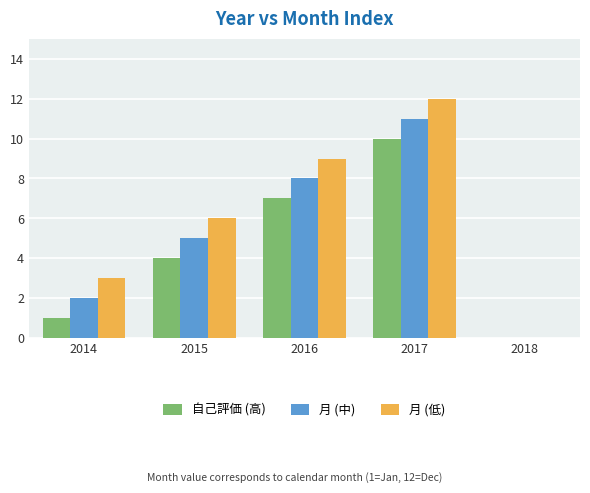

What is the sum of the 月 (低) values at 2015 and 2014?

9